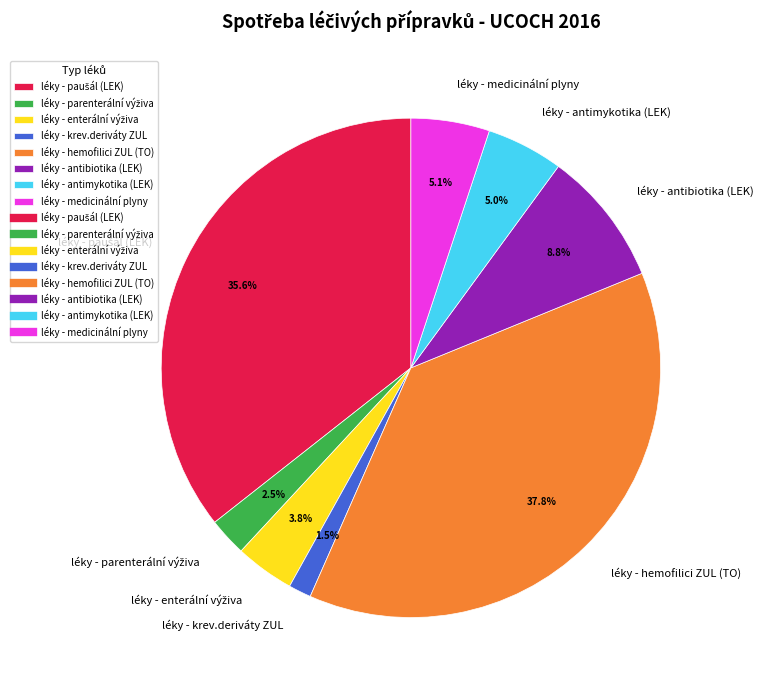

Do léky - antimykotika (LEK) and léky - medicinální plyny together represent more than half of the pie?

No